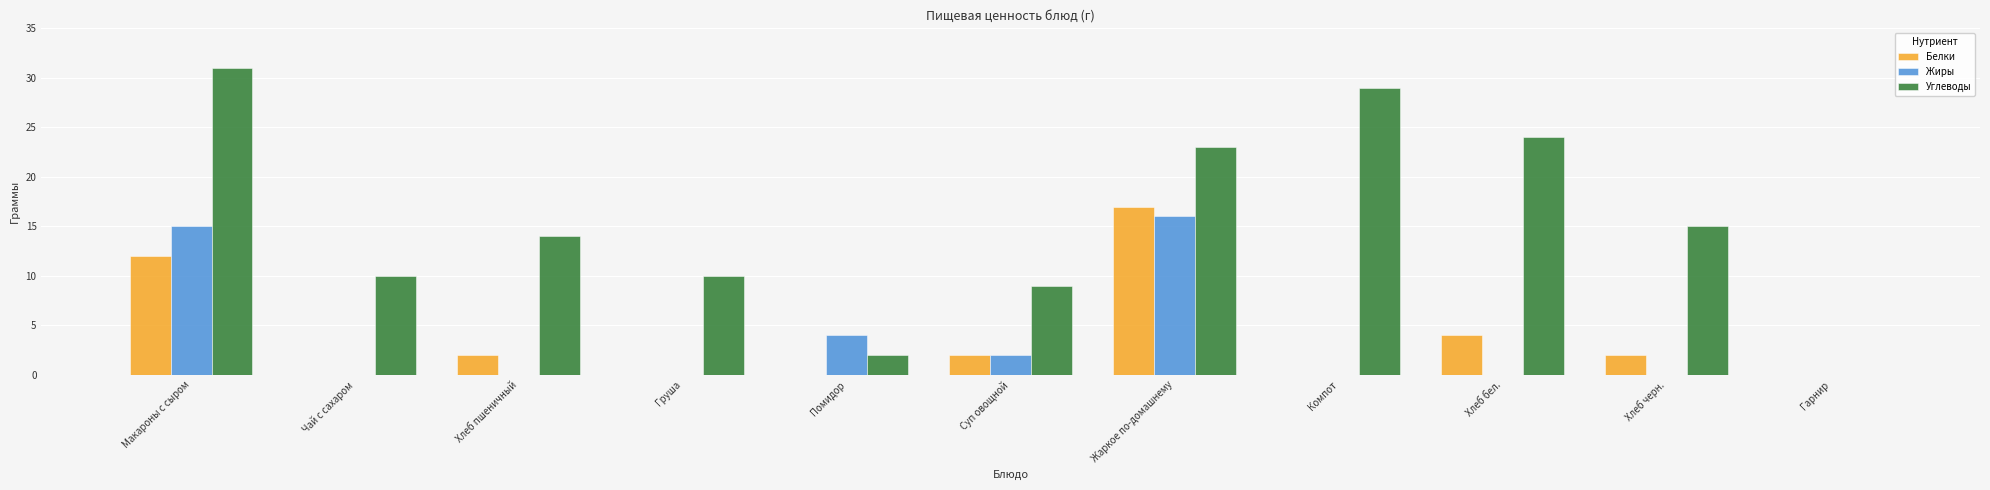

What is the maximum value for Белки?

17